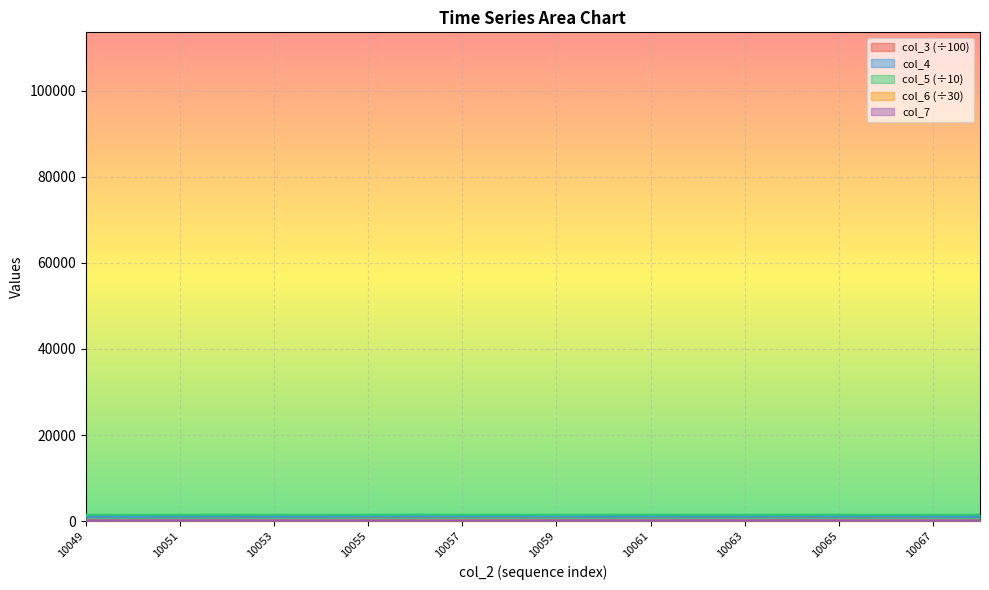

Is it true that col_5 equals 474.3 at 10057?

False